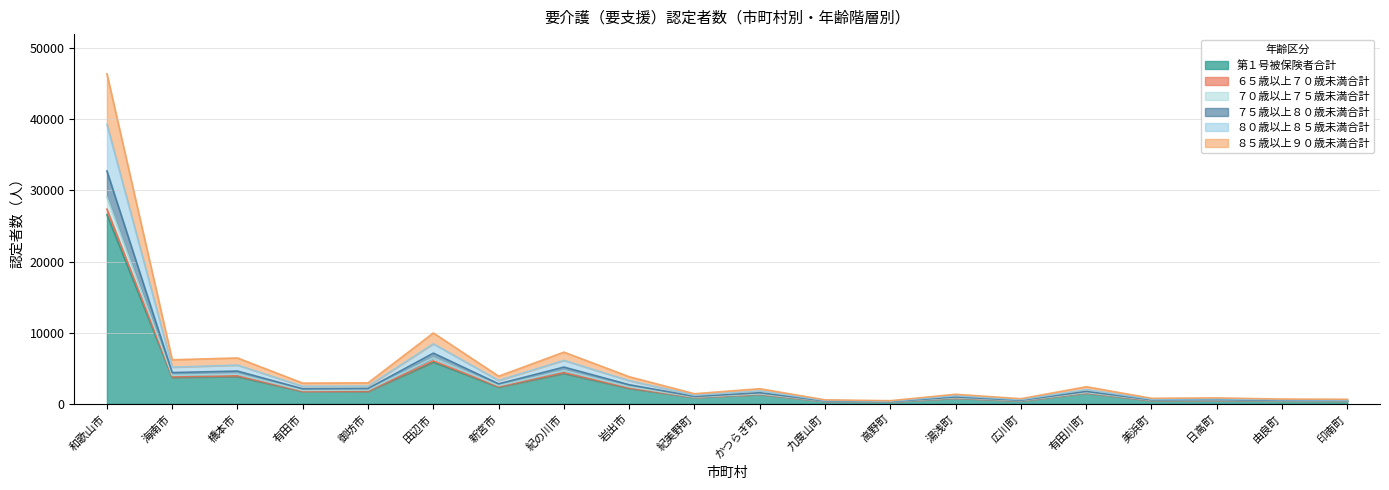

True or false: ６５歳以上７０歳未満合計 and ７０歳以上７５歳未満合計 intersect in this chart.

False